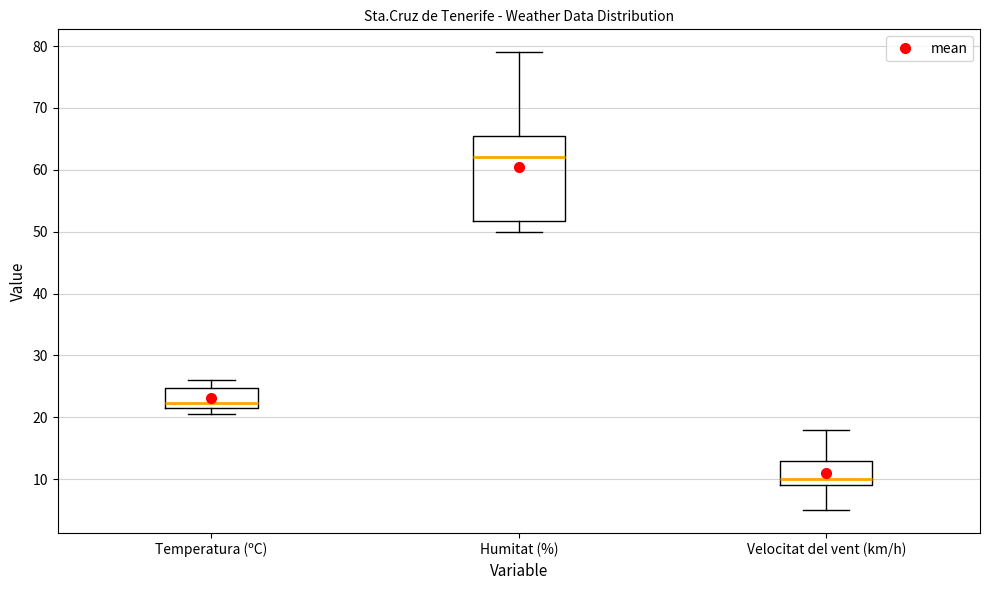

Reading left to right, transcribe this box plot: for each box, give where its median line is, the range the box spans, and where its two whiskers end, as read against the y-axis. The values are not printed on the chart, so give them approximately, as read against the axis.

Temperatura (ºC): median 22 (just above the box's lower edge), box 22 to 25, whiskers 21 to 26
Humitat (%): median 62, box 52 to 66, whiskers 50 to 79
Velocitat del vent (km/h): median 10, box 9 to 13, whiskers 5 to 18